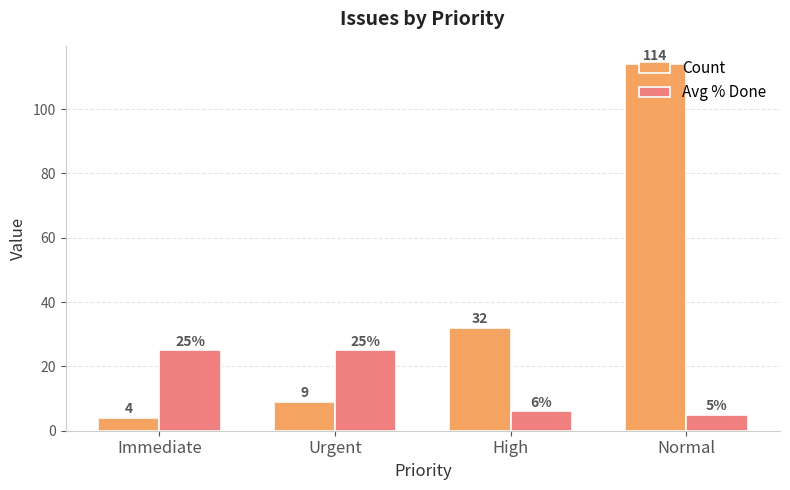

Which label corresponds to the largest value in the chart?

Normal